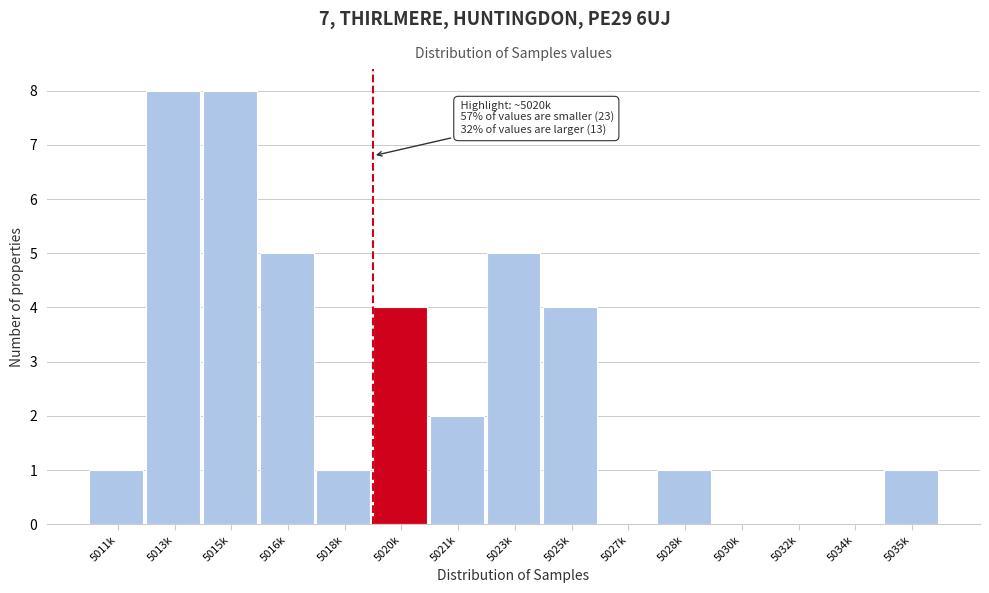

Reading right to left, list all the values displayed in this chart.

5035k=1	5034k=0	5032k=0	5030k=0	5028k=1	5027k=0	5025k=4	5023k=5	5021k=2	5020k=4	5018k=1	5016k=5	5015k=8	5013k=8	5011k=1